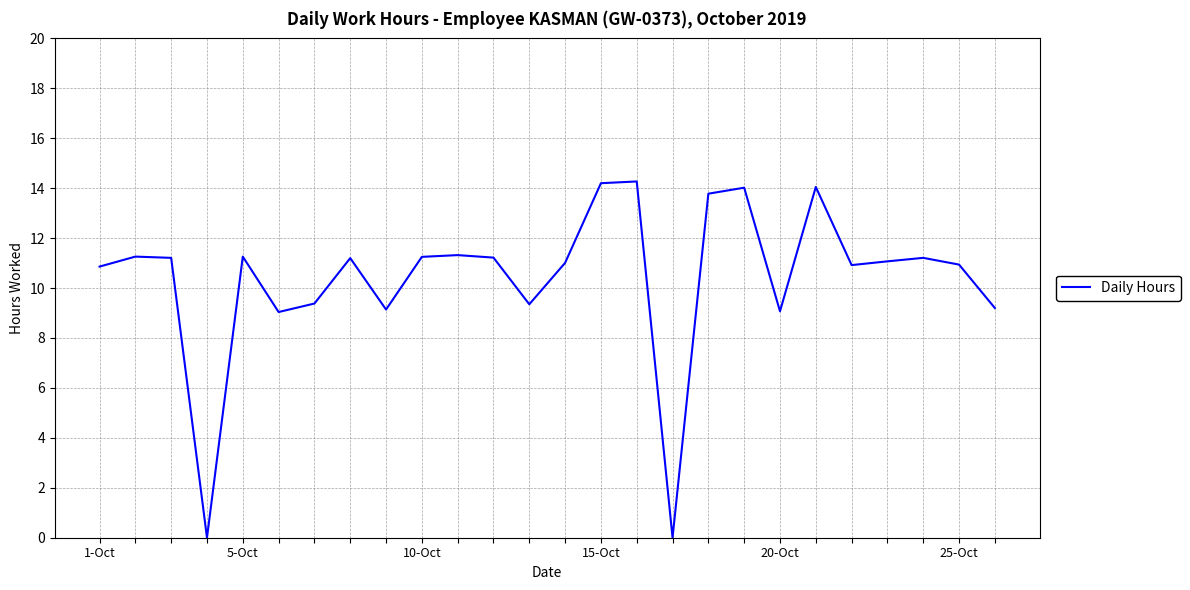

What is the difference between the maximum and second lowest values?

14.3